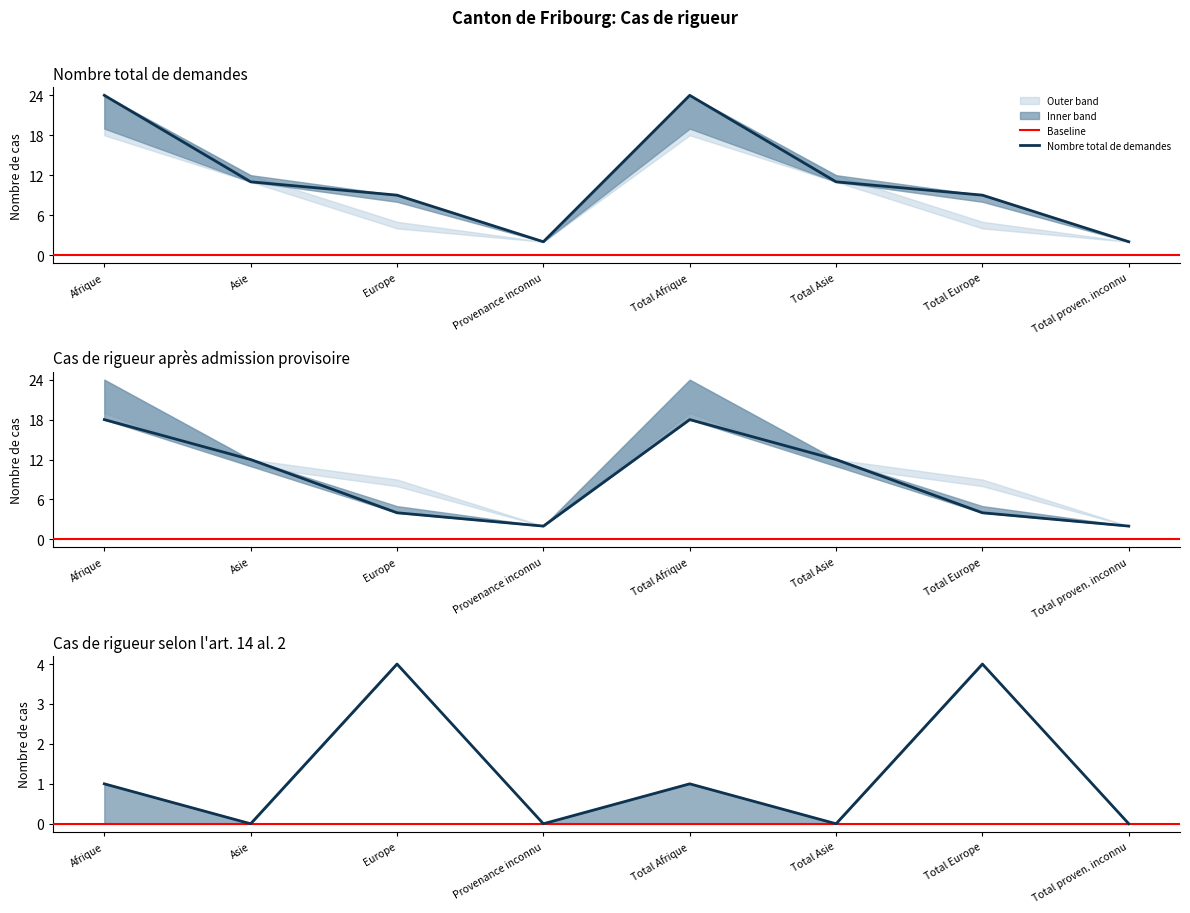

At which label does Nombre total de demandes first exceed 11?

Afrique